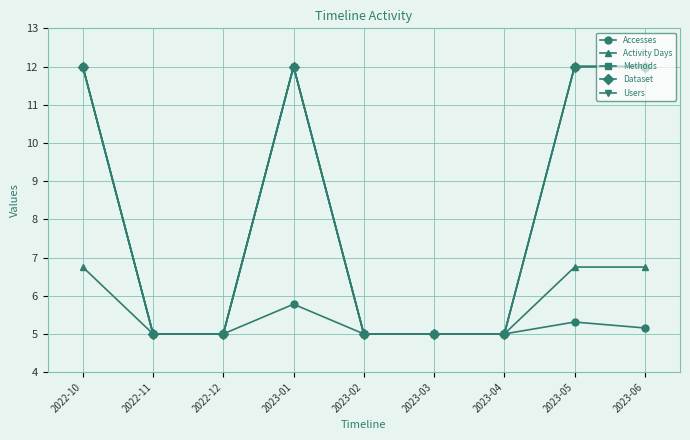

True or false: Methods has more than 1 interior local peaks.

False